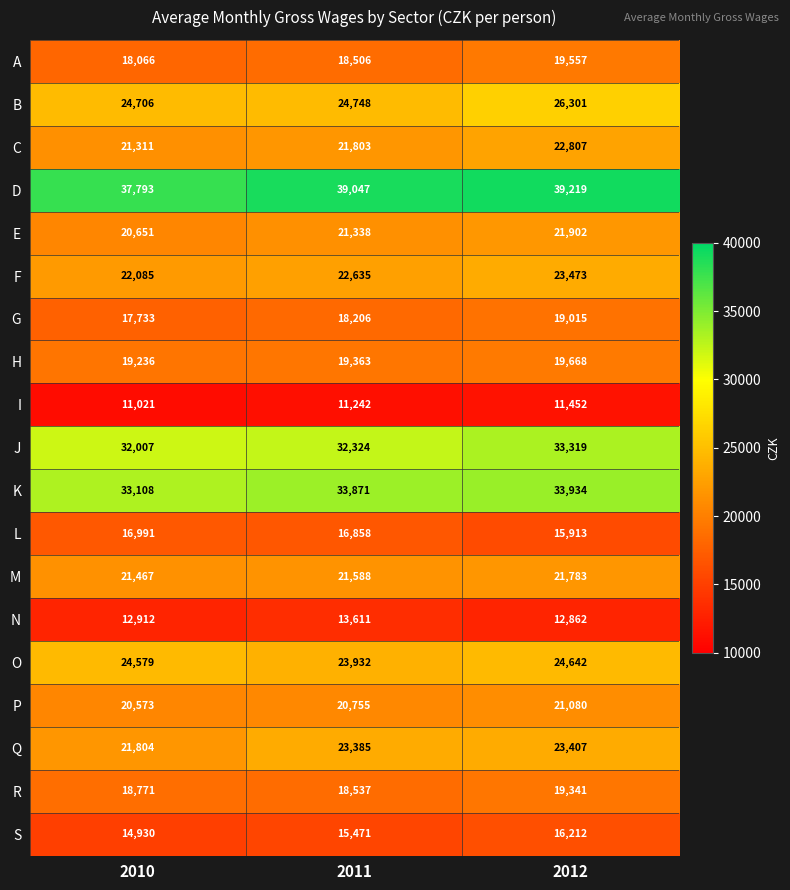

What is the difference between the second highest and minimum values in the I series?

221